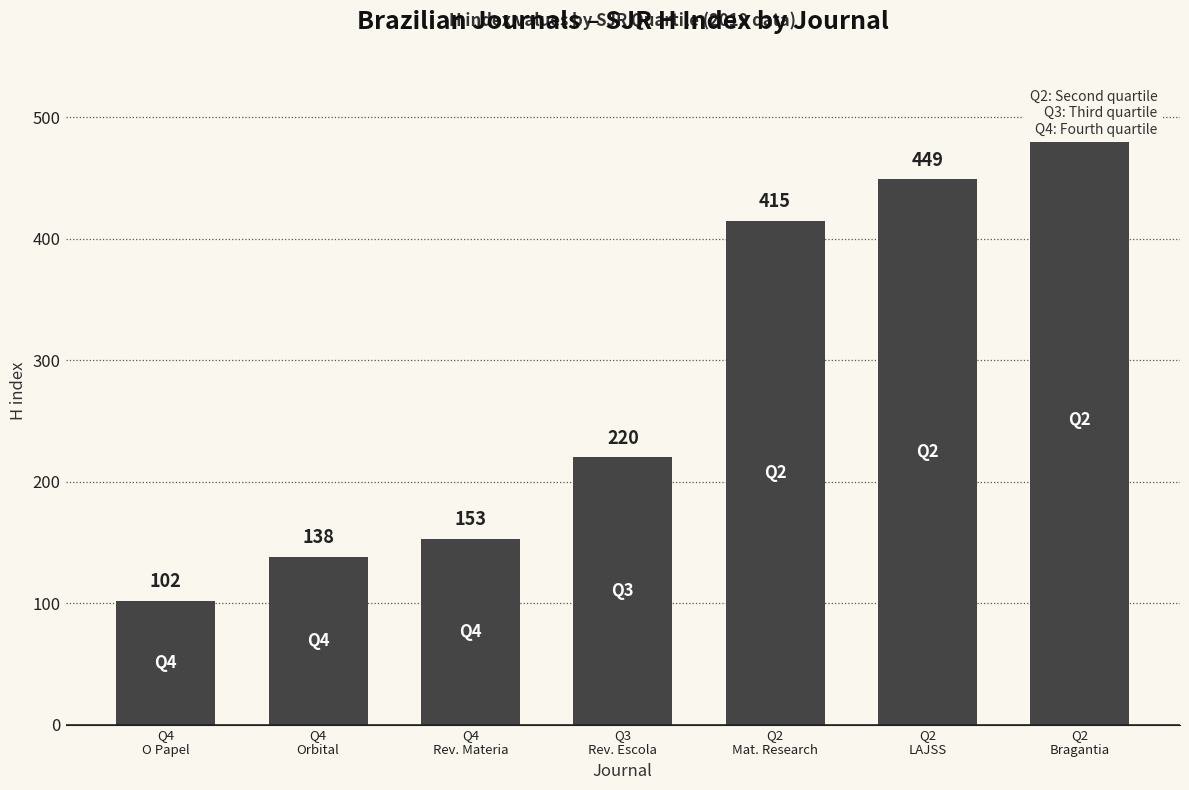

What is the difference between the maximum and minimum values?

400